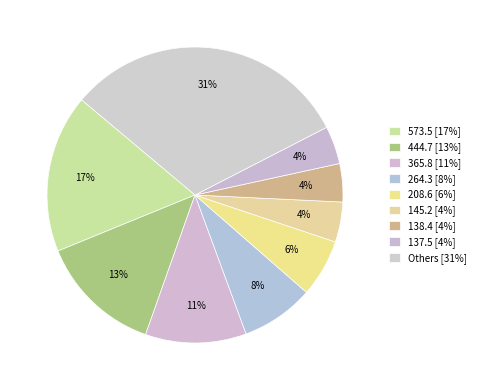

How many segments does this pie chart have?

9